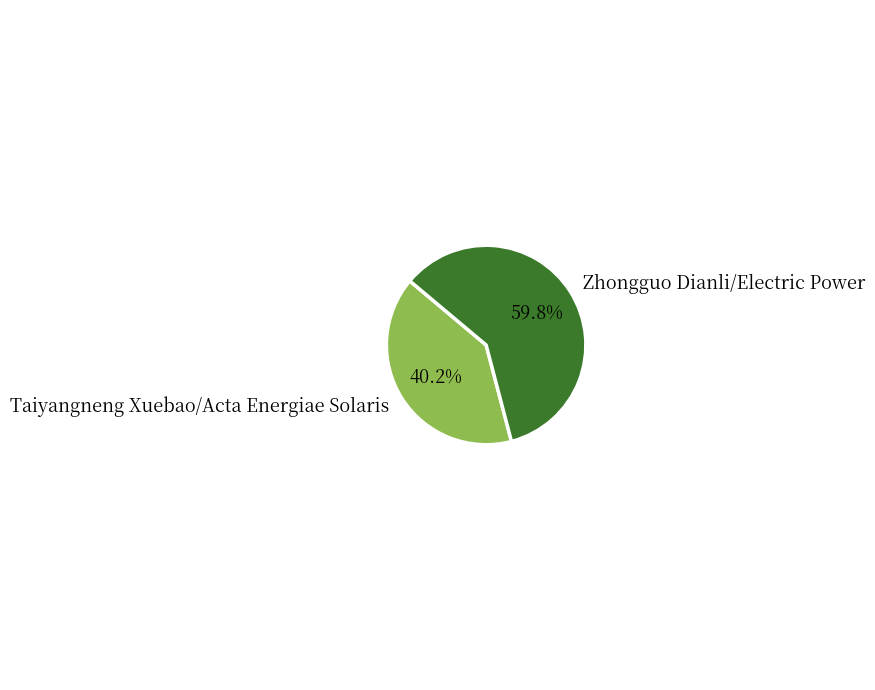

Approximately how many times larger is the value at Zhongguo Dianli/Electric Power compared to Taiyangneng Xuebao/Acta Energiae Solaris?

1.5